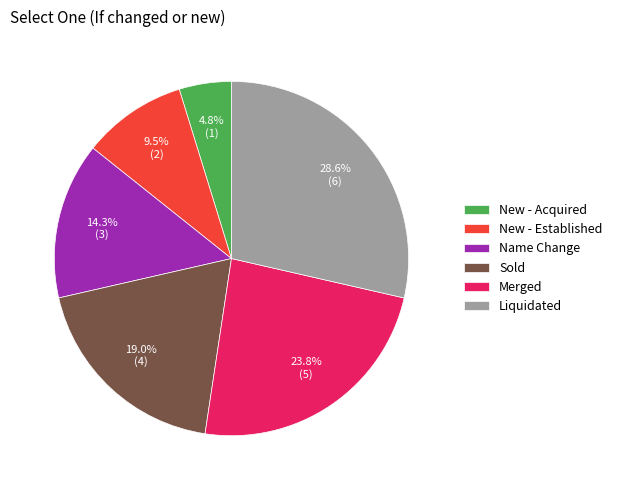

Which category has the biggest portion of the pie?

Liquidated